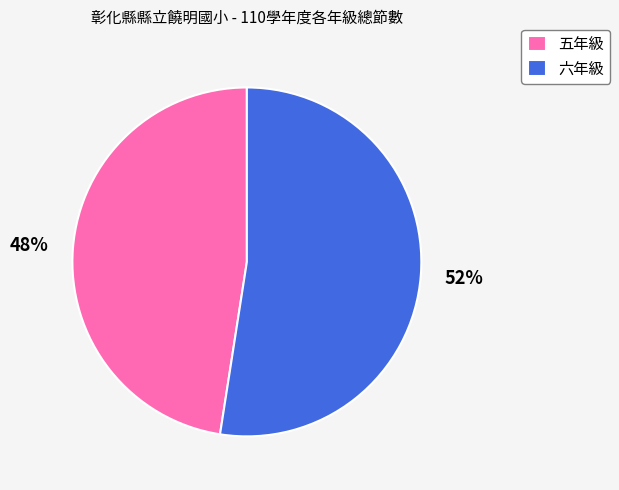

The 五年級 slice represents 58% of the pie. True or false?

False